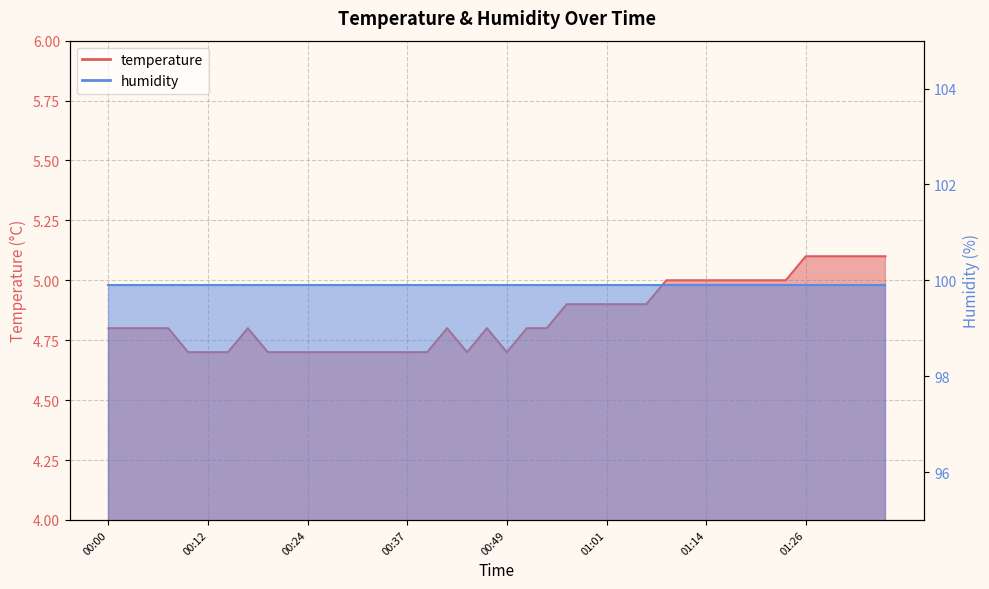

True or false: the data shows 4.7 at 00:49.

True